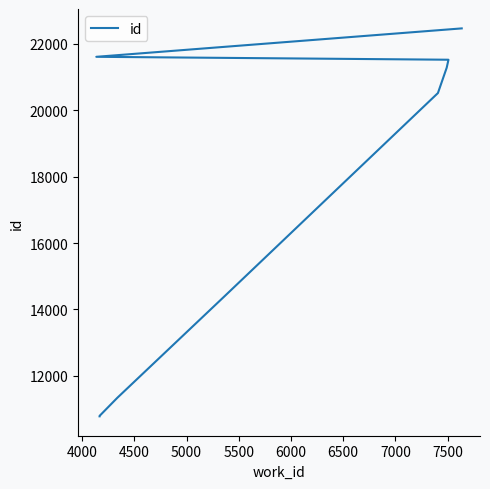

How many series are shown in this chart?

1